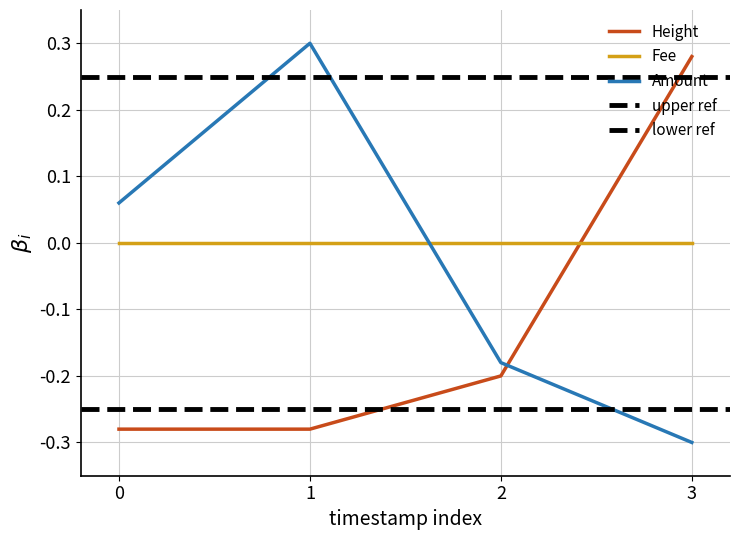

At which label does Amount reach its minimum?

3